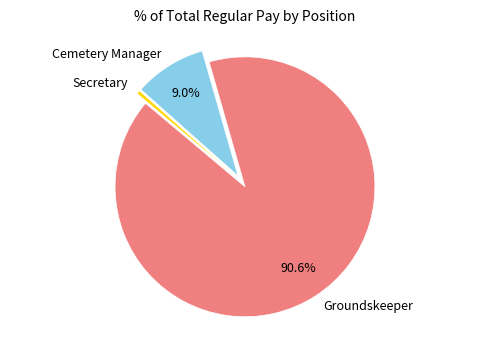

Is there any slice that represents more than half of the pie?

Yes